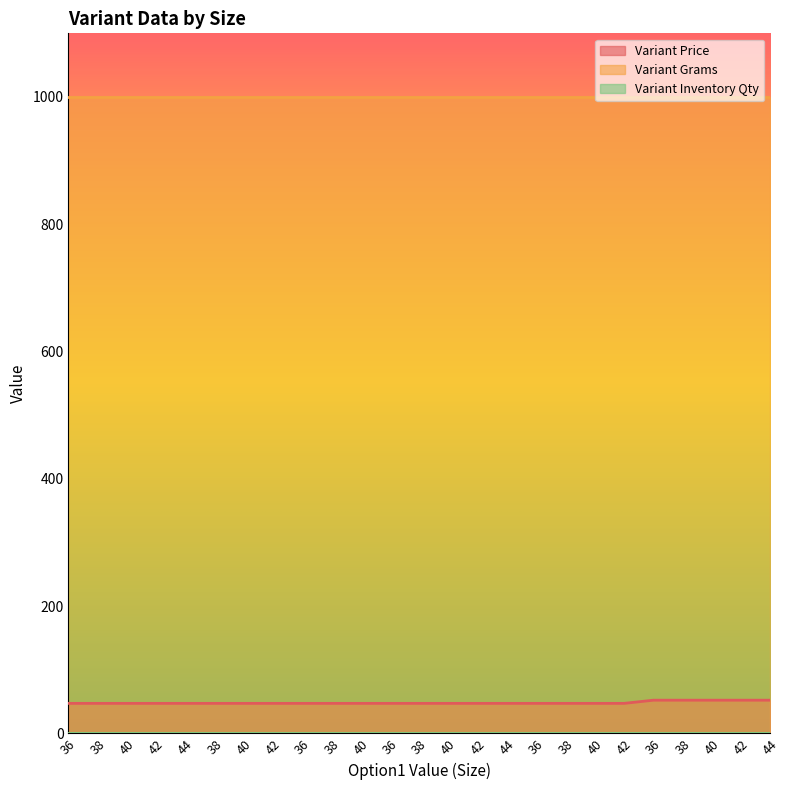

What is the spread (max minus min) of values at 42?

999